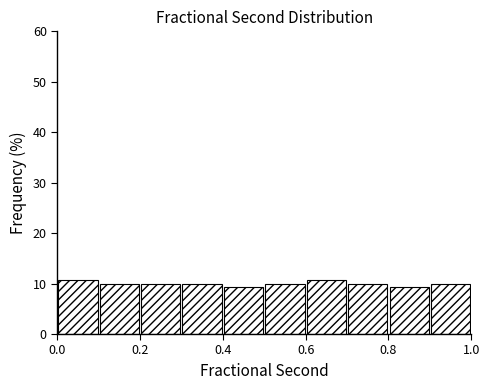

Reading left to right, transcribe this chart: for each bar, give the range it covers on the x-axis and its height. The values are not printed on the chart, so give them approximately, as read against the axis.

0.0 to 0.1: 11
0.1 to 0.2: 10
0.2 to 0.3: 10
0.3 to 0.4: 10
0.4 to 0.5: 9
0.5 to 0.6: 10
0.6 to 0.7: 11
0.7 to 0.8: 10
0.8 to 0.9: 9
0.9 to 1.0: 10